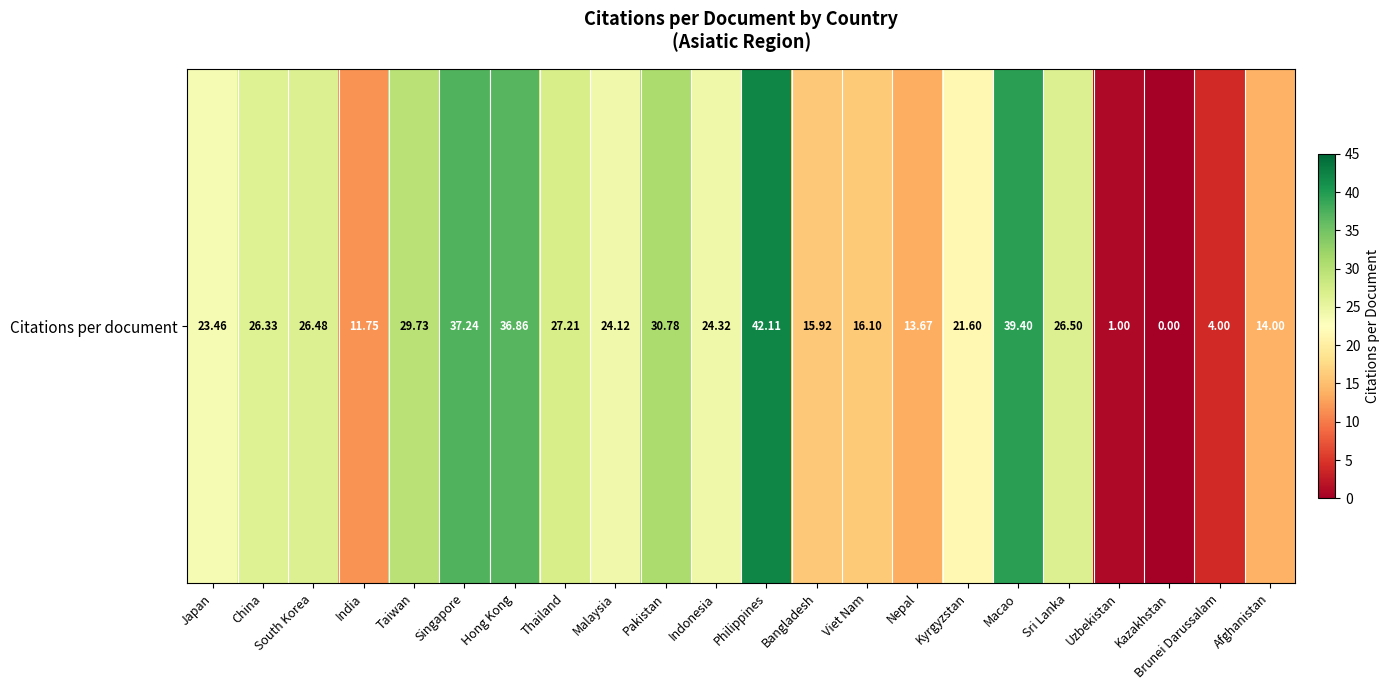

How many data points are less than 24?

10